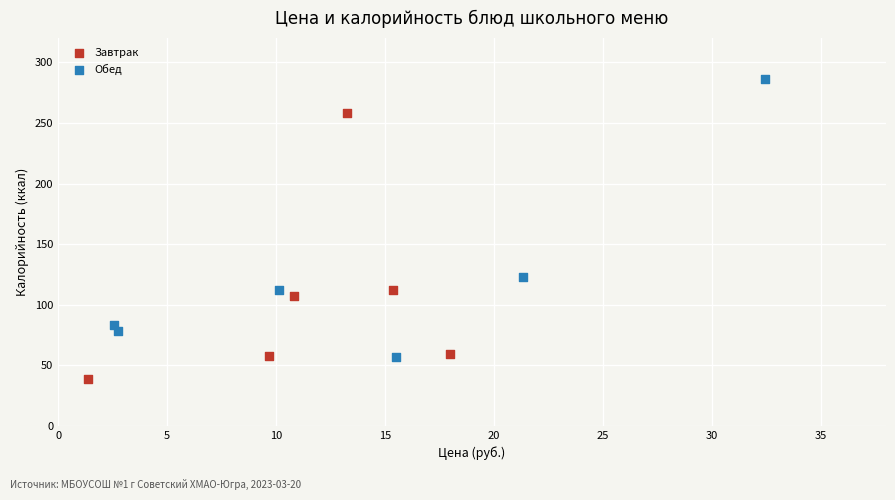

Which series contains the lowest Y value?

Завтрак